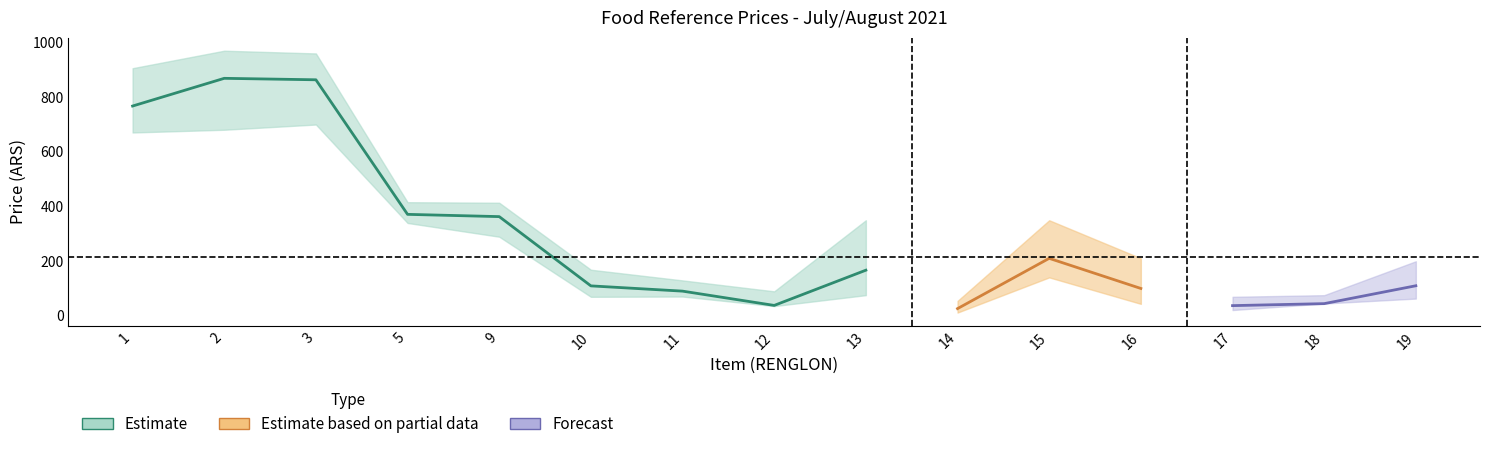

List the labels in order of Precio promedio de mercado value, smallest first.

14, 17, 12, 18, 11, 16, 10, 19, 13, 15, 9, 5, 1, 3, 2